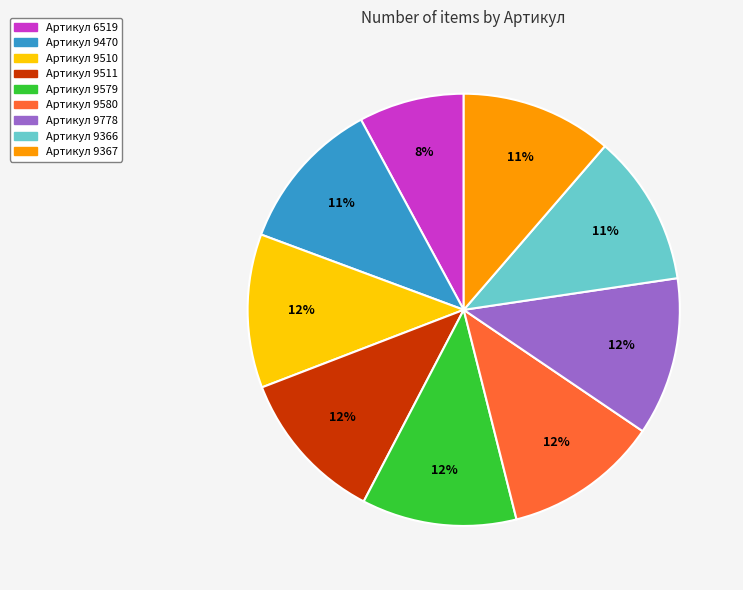

Which slice is the smallest?

Артикул 6519